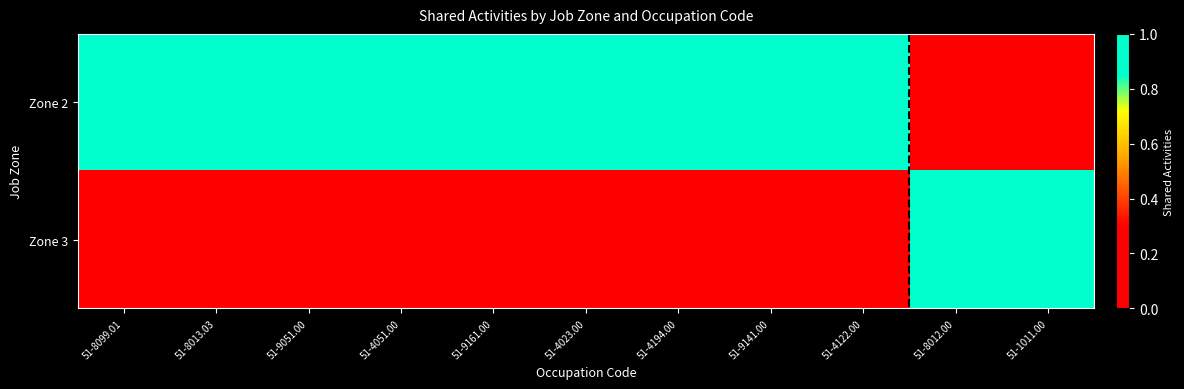

Between 51-9141.00 and 51-1011.00, which series saw the biggest shift?

Zone 2